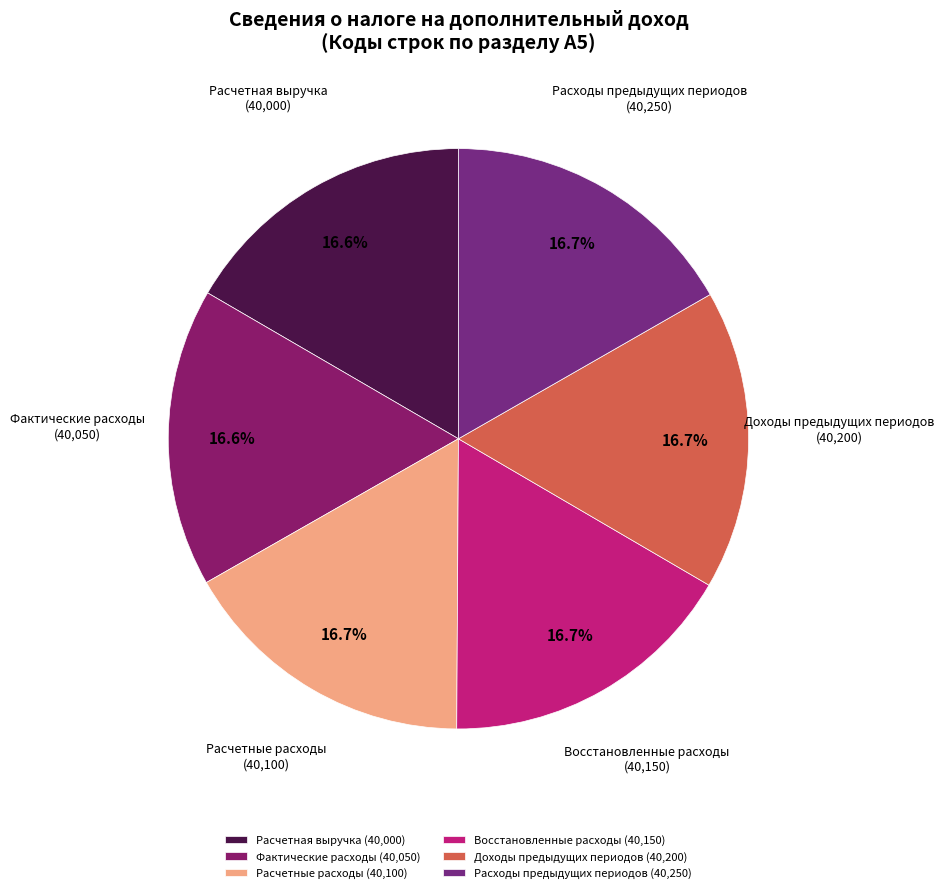

Combined, do Расходы предыдущих периодов and Фактические расходы account for over 50%?

No